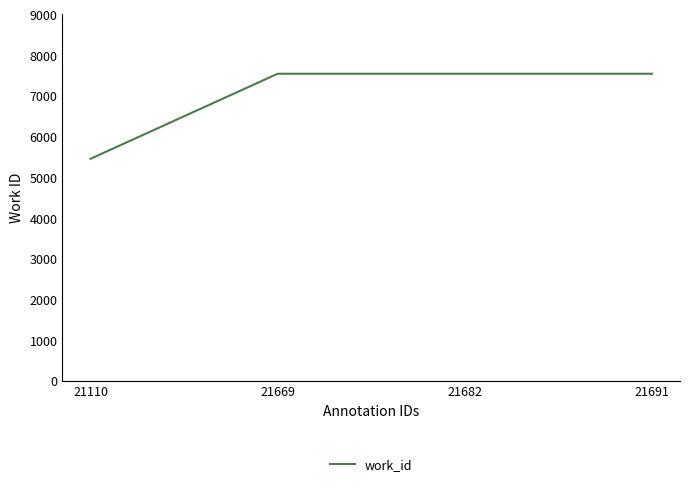

Count the number of categories in the chart.

4